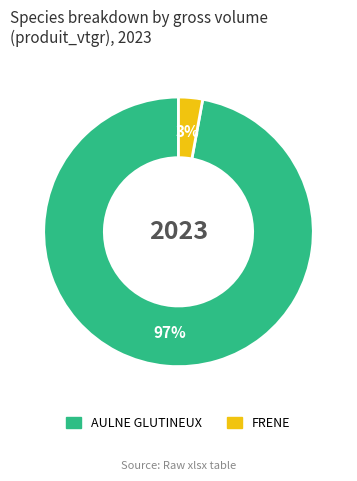

To the nearest percent, what is the difference between the largest and smallest slice percentages?

94%